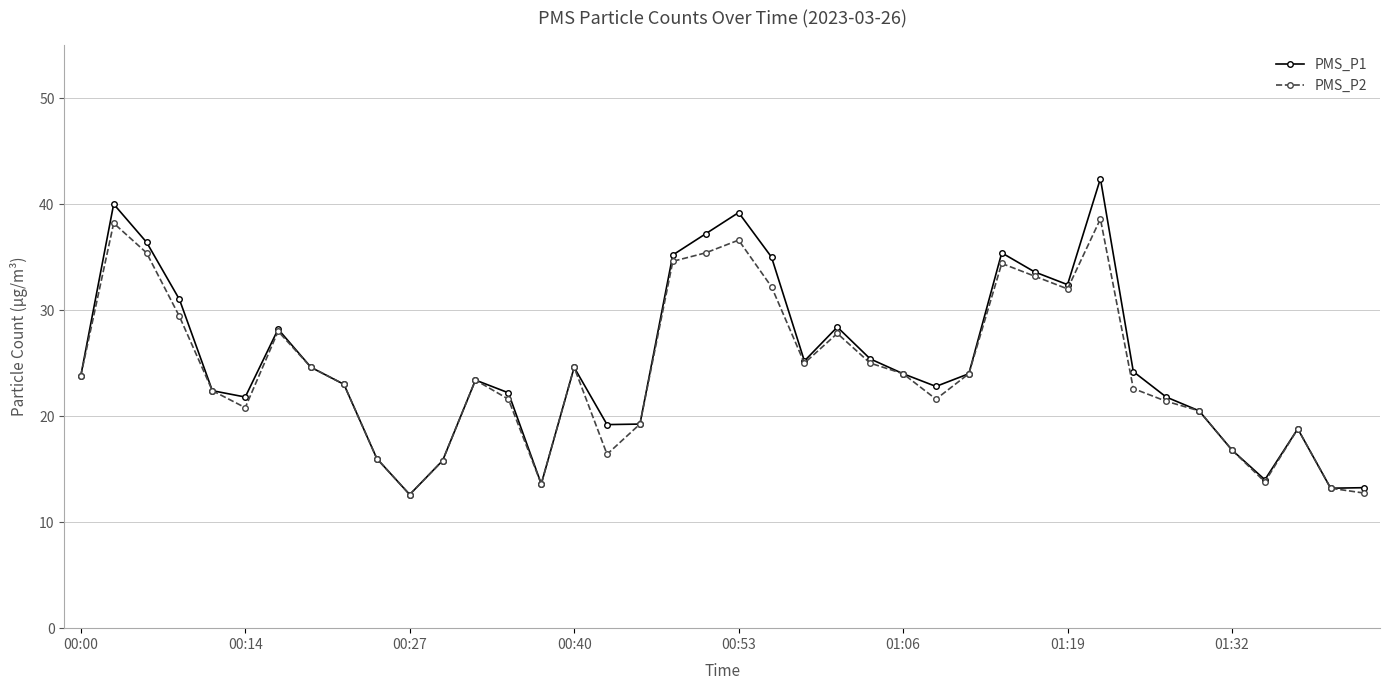

Which series has the widest spread of values?

PMS_P1